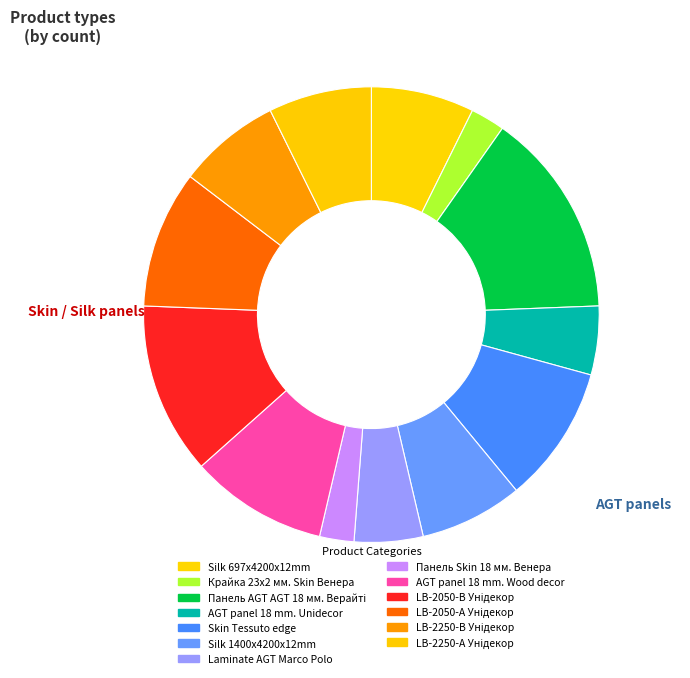

Is it true that LB-2250-А Унідекор is 7% of the pie?

True